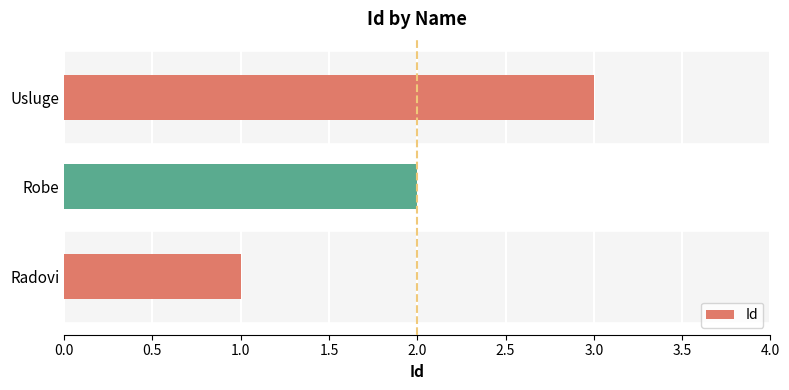

True or false: the data shows 2 at Robe.

True